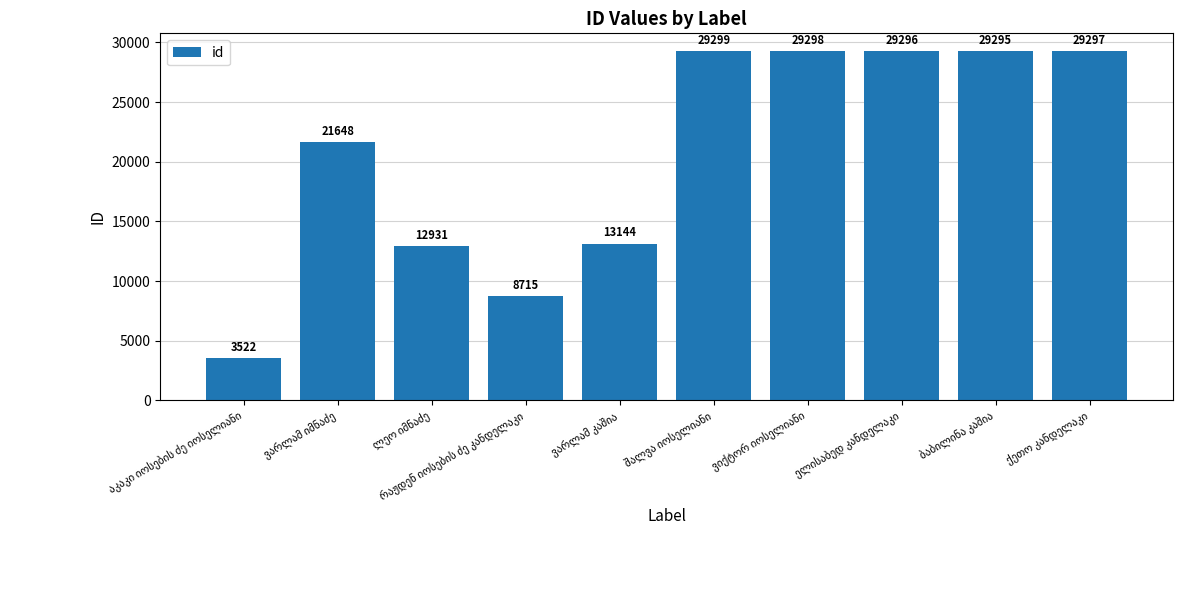

What is the greatest value displayed?

29299